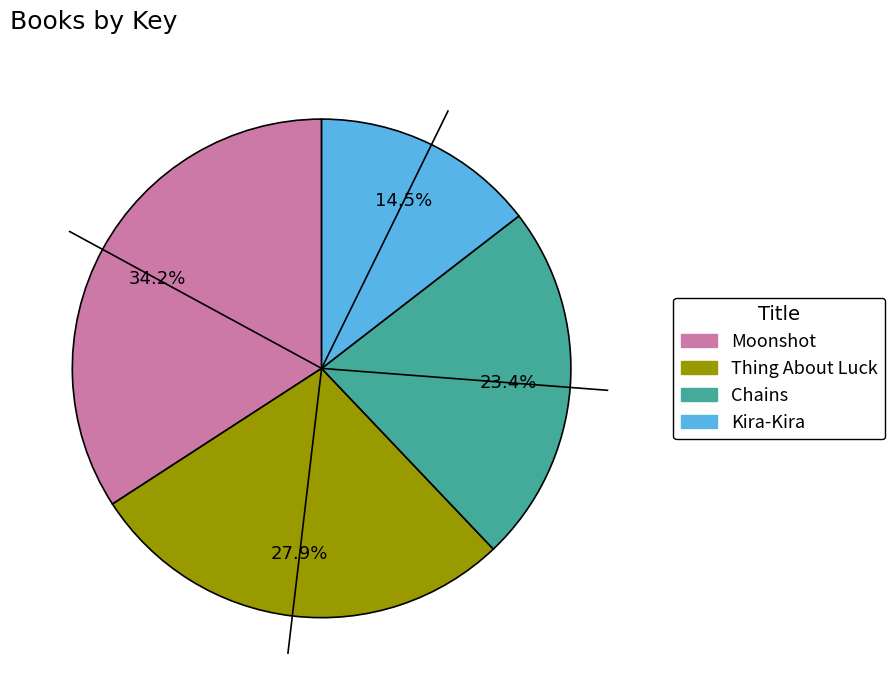

To the nearest percent, what portion does Chains represent?

23%